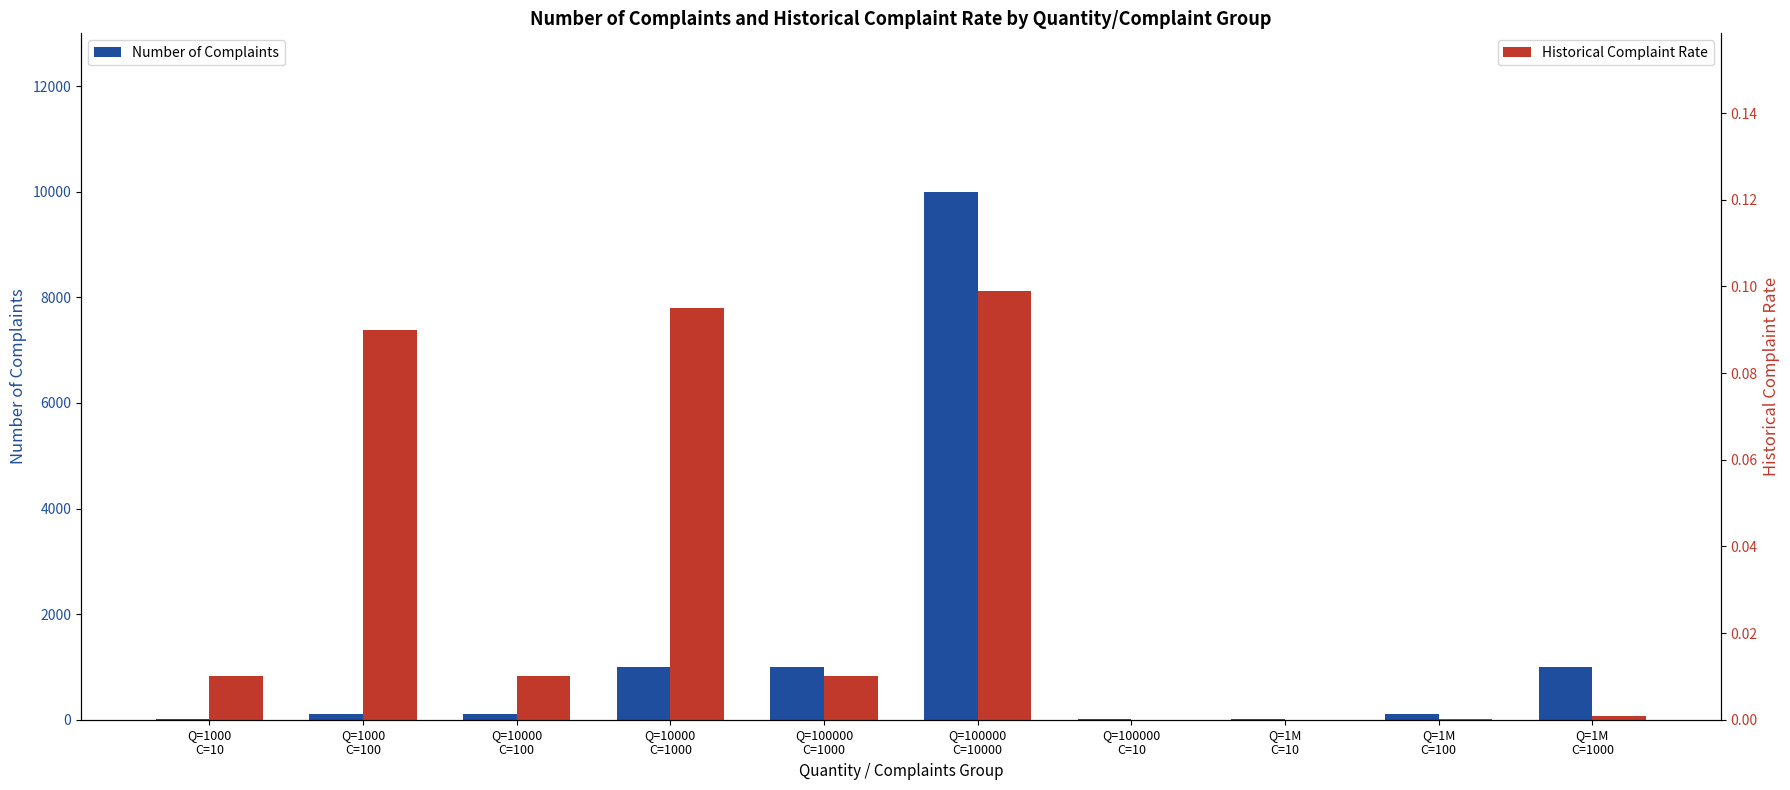

Which series has the largest total across all categories?

Number of Complaints